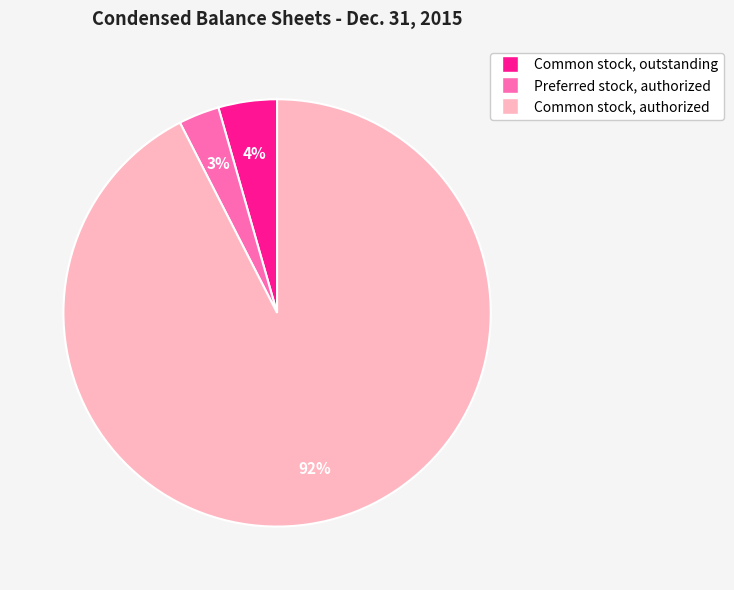

Which category has the smallest portion of the pie?

Preferred stock, authorized